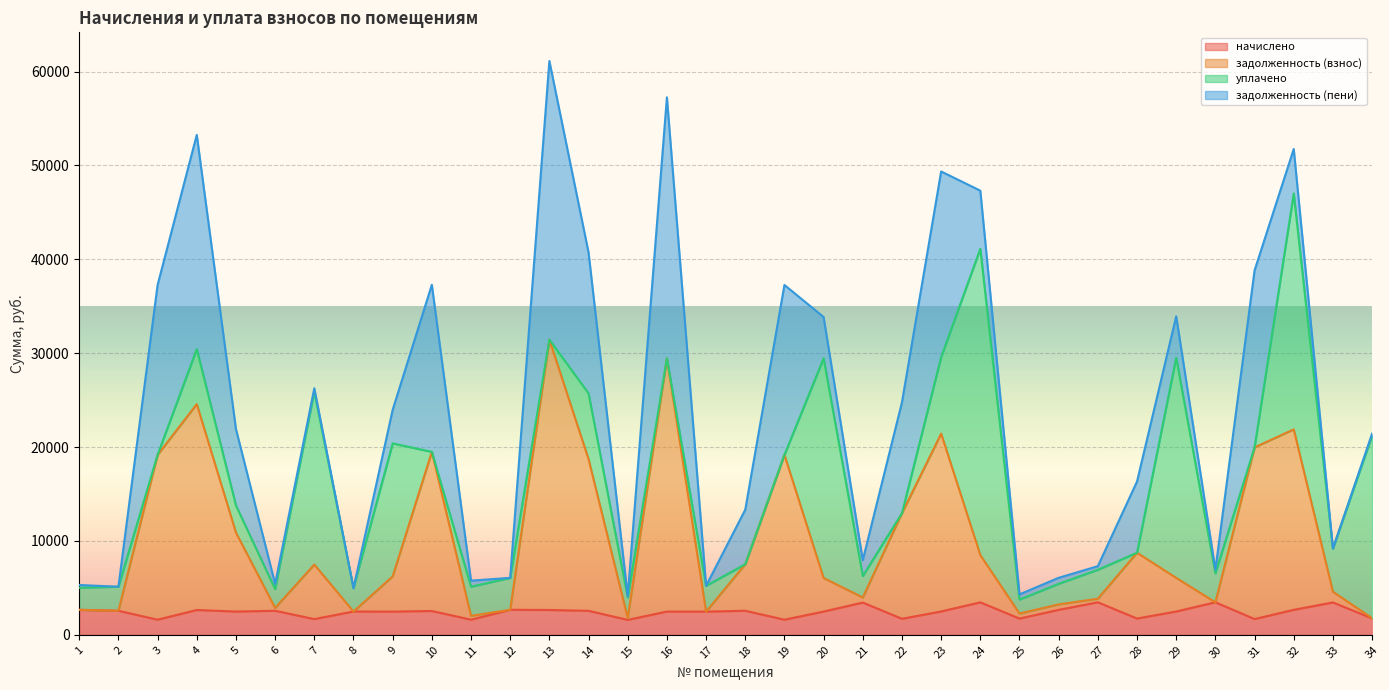

What is the smallest value displayed?

1590.3